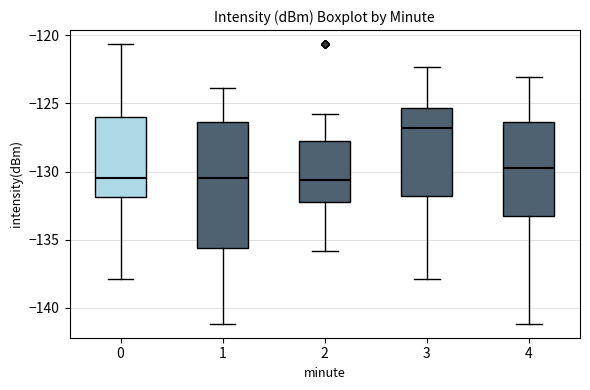

Reading left to right, read every box against the y-axis: the position of its median line, the range the box covers, and the ends of its whiskers. The values are not printed on the chart, so give them approximately, as read against the axis.

0: median -130.5, box -132.0 to -126.0, whiskers -138.0 to -120.5
1: median -130.5, box -135.5 to -126.5, whiskers -141.0 to -124.0
2: median -130.5, box -132.0 to -128.0, whiskers -136.0 to -126.0
3: median -127.0, box -132.0 to -125.5, whiskers -138.0 to -122.5
4: median -129.5, box -133.5 to -126.5, whiskers -141.0 to -123.0